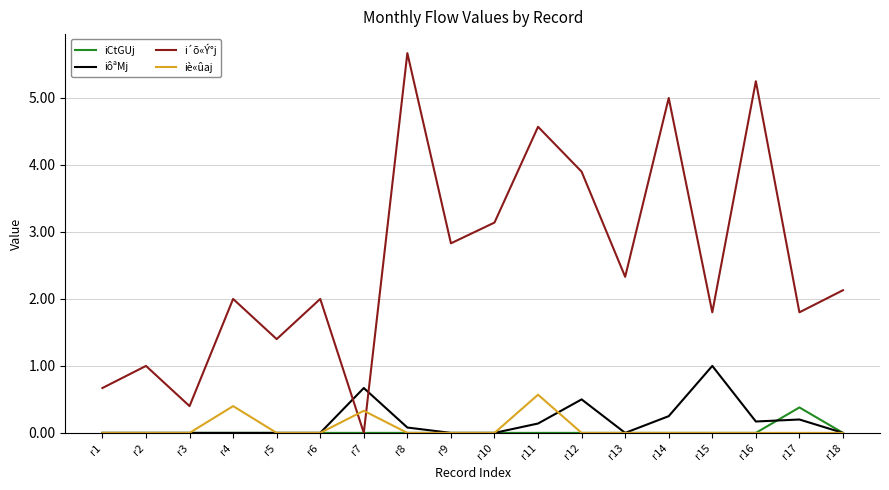

What is the sum of the i´õ«Ý°j values at r6 and r14?

7.0